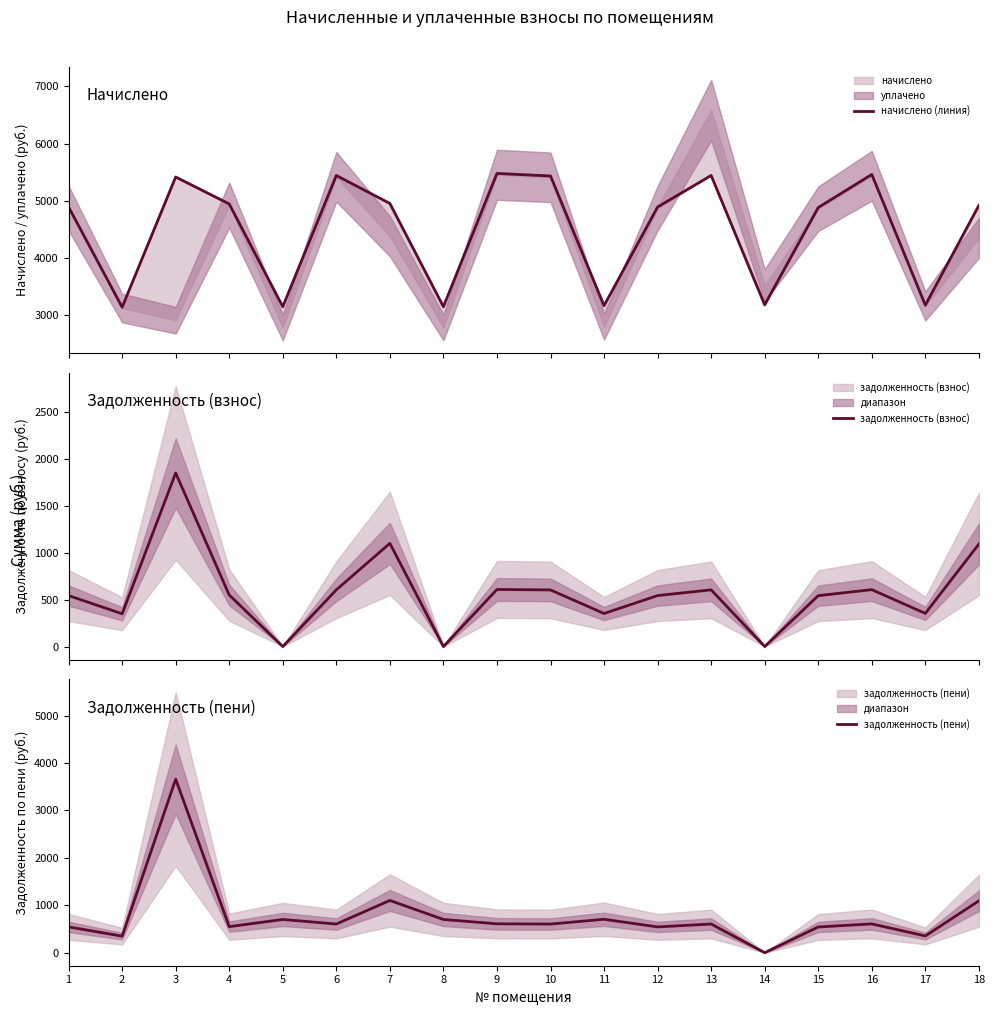

How many lines are shown in the chart?

3